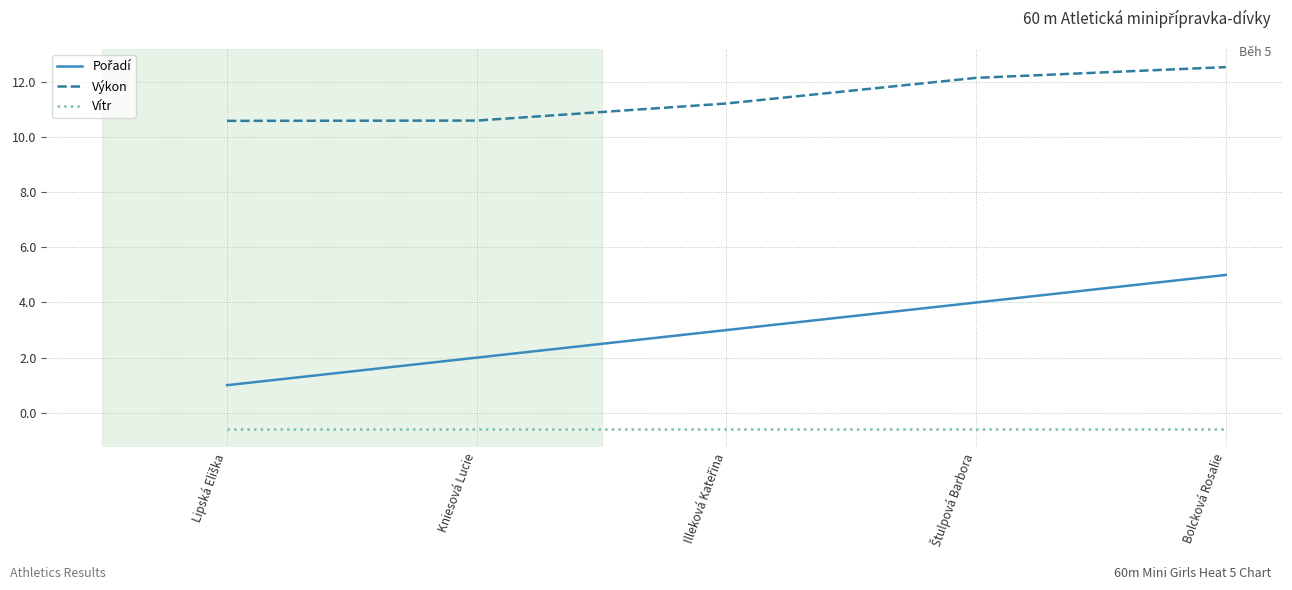

At which category is the sum across all series the highest?

Bolcková Rosalie